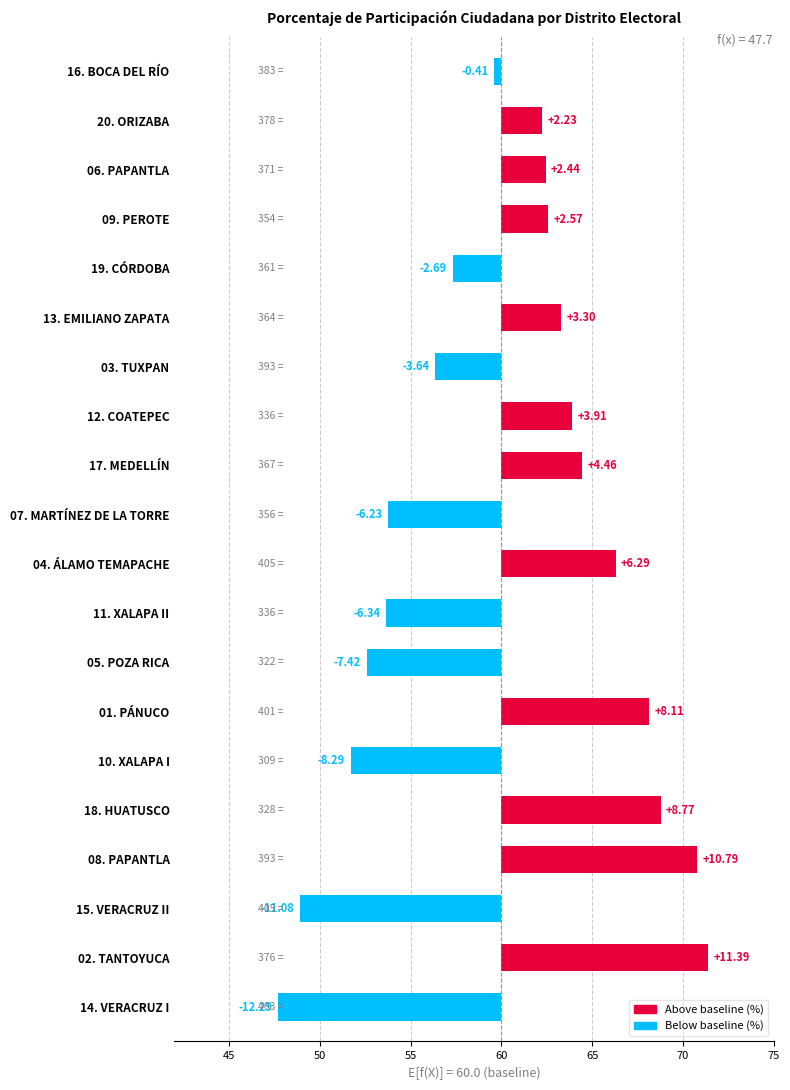

What position from the left is 02. TANTOYUCA?

2